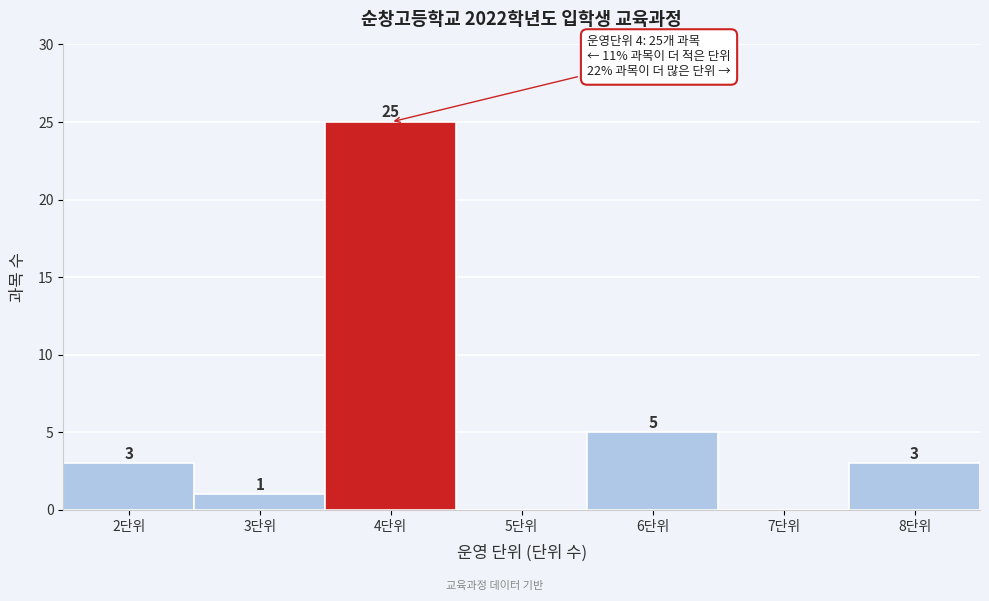

Reading right to left, what are all the values shown in this chart?

8단위=3	7단위=0	6단위=5	5단위=0	4단위=25	3단위=1	2단위=3